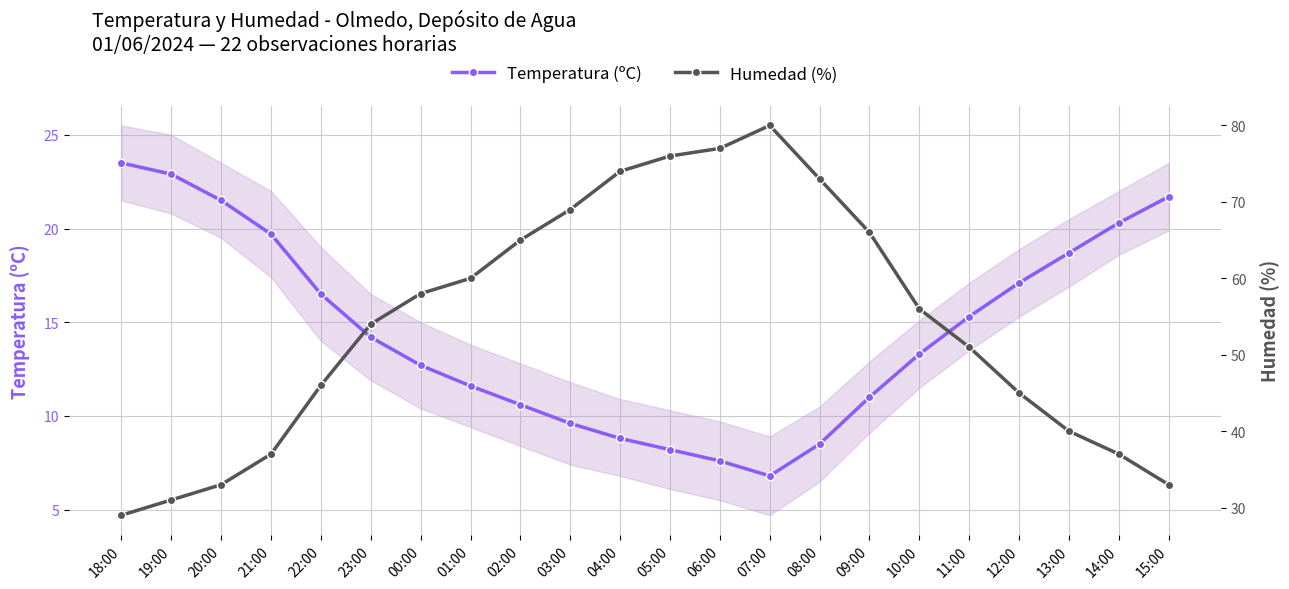

What is the average value of the Humedad (%) series?

54.1